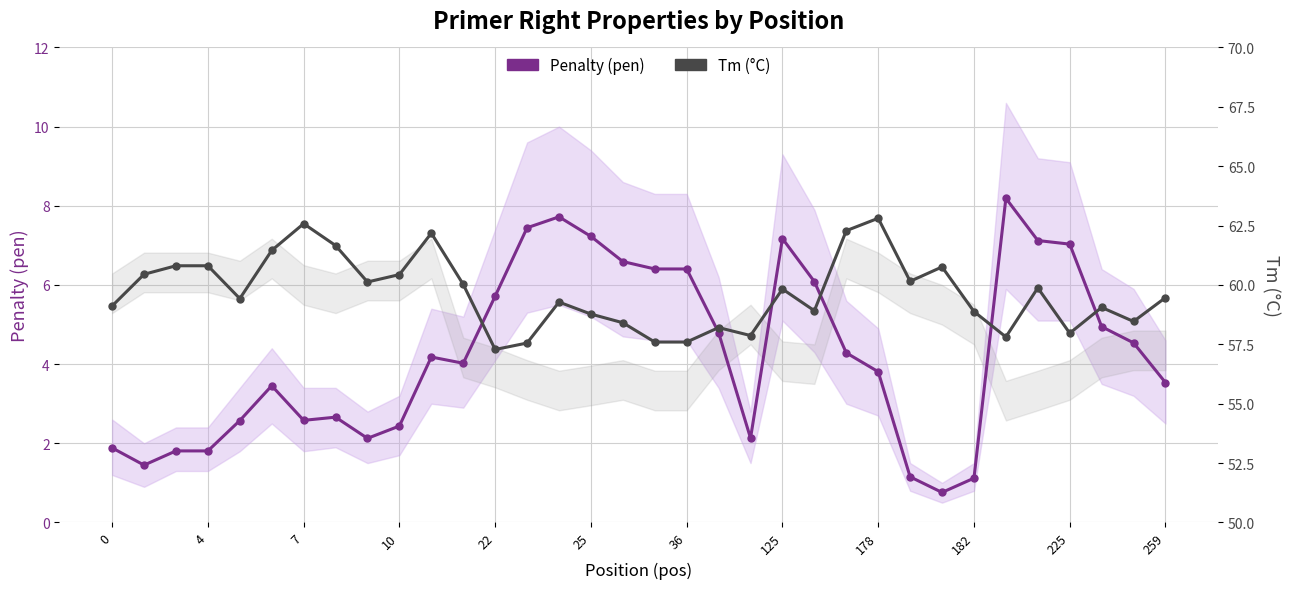

True or false: Tm (°C) has more than 1 points higher than both neighbors.

True